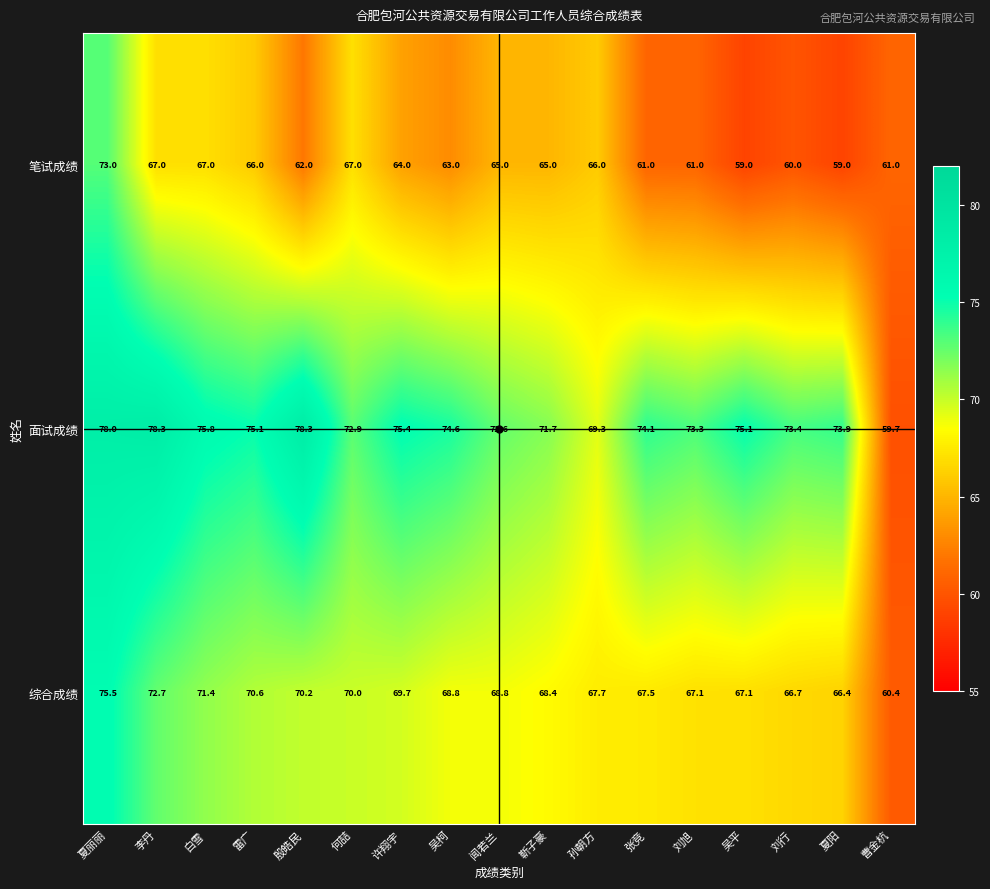

What is the difference between the highest and lowest values at 闻若兰?

7.6